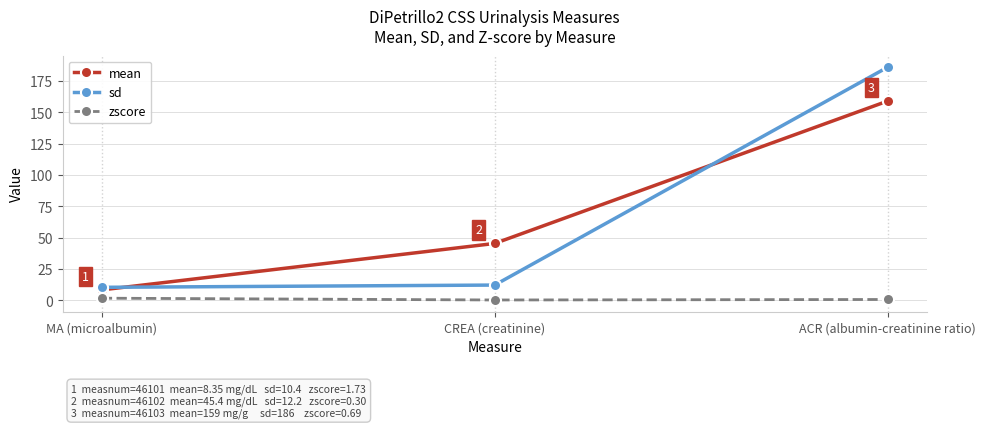

What is the label of the 2nd point from the right?

CREA (creatinine)